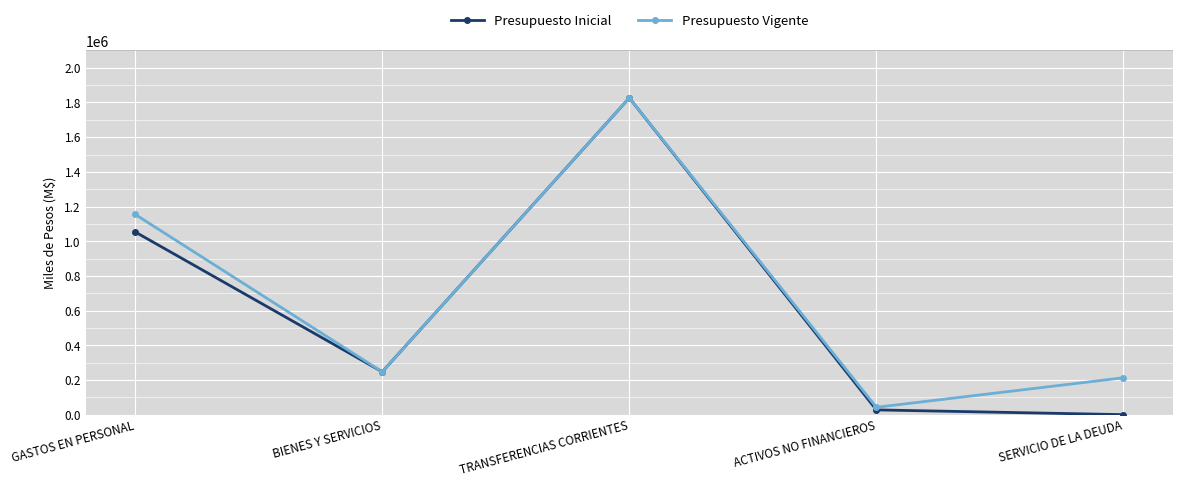

List the labels in order of Presupuesto Inicial value, smallest first.

SERVICIO DE LA DEUDA, ACTIVOS NO FINANCIEROS, BIENES Y SERVICIOS, GASTOS EN PERSONAL, TRANSFERENCIAS CORRIENTES